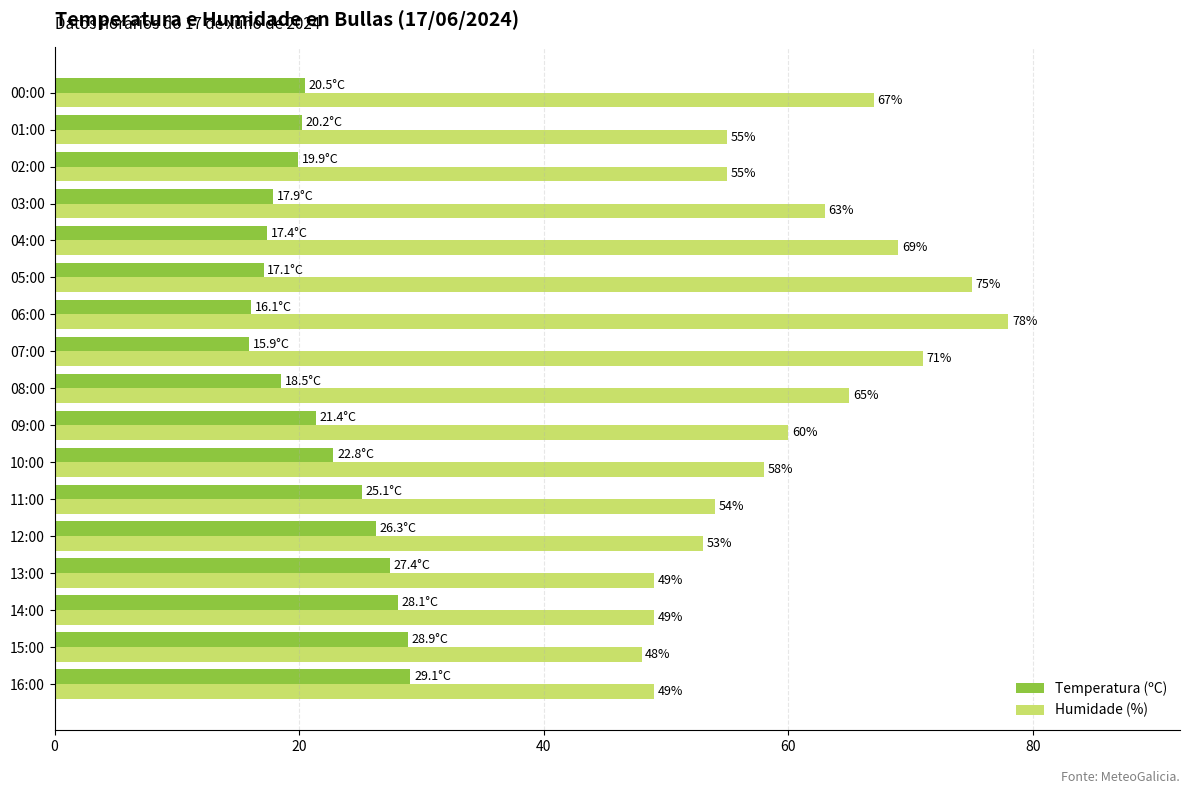

What is the average value of the Temperatura (ºC) series?

21.9